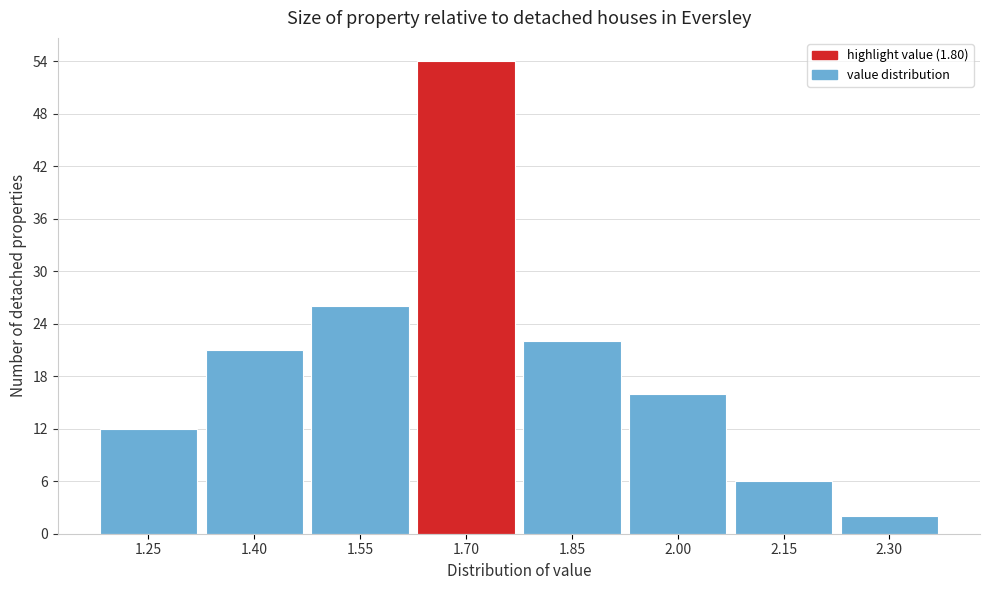

Reading left to right, transcribe all the data shown in this chart.

1.25=12	1.40=21	1.55=26	1.70=54	1.85=22	2.00=16	2.15=6	2.30=2